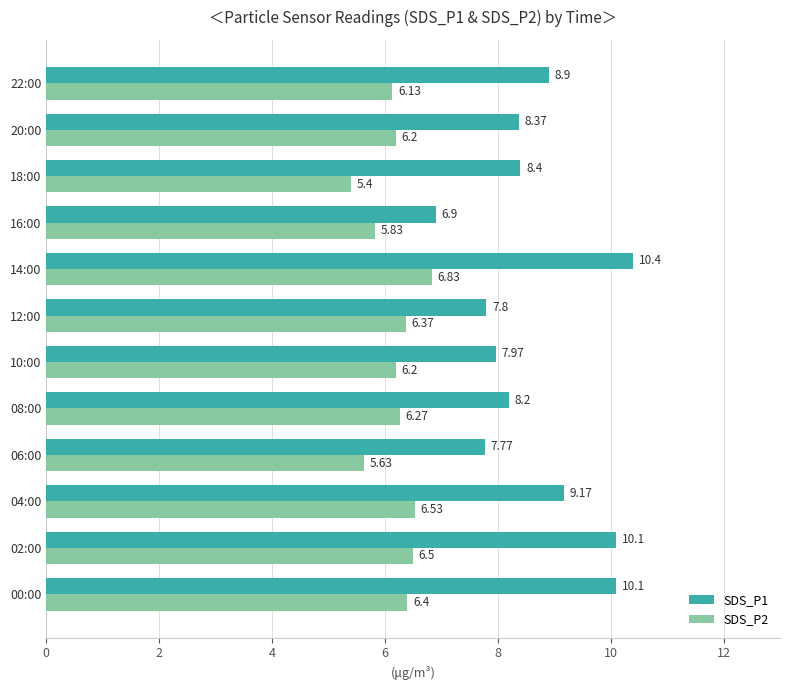

Is the value of SDS_P2 at 10:00 greater than the value of SDS_P1 at 00:00?

No